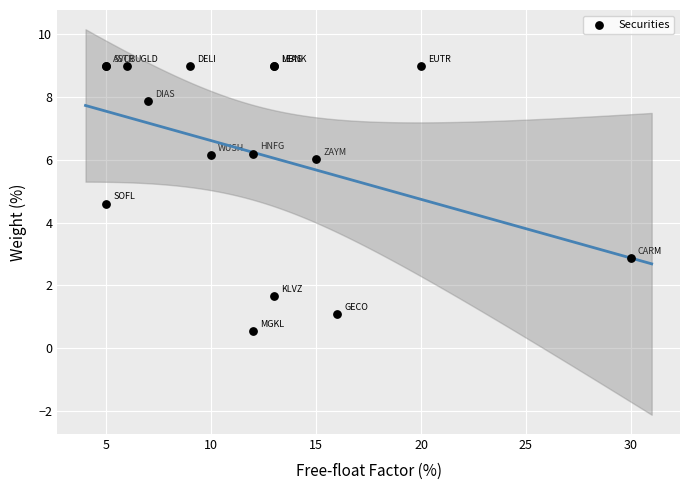

What Y value in the scatter plot is closest to 4?

4.6